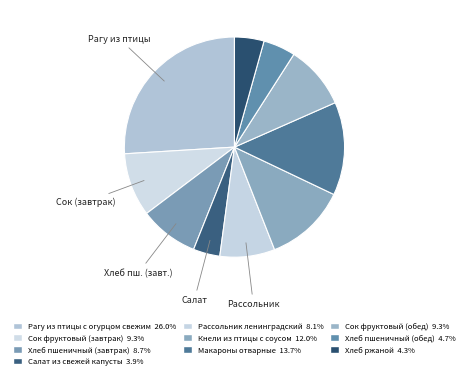

Is the sum of Салат из свежей капусты and Сок фруктовый (завтрак) greater than half?

No